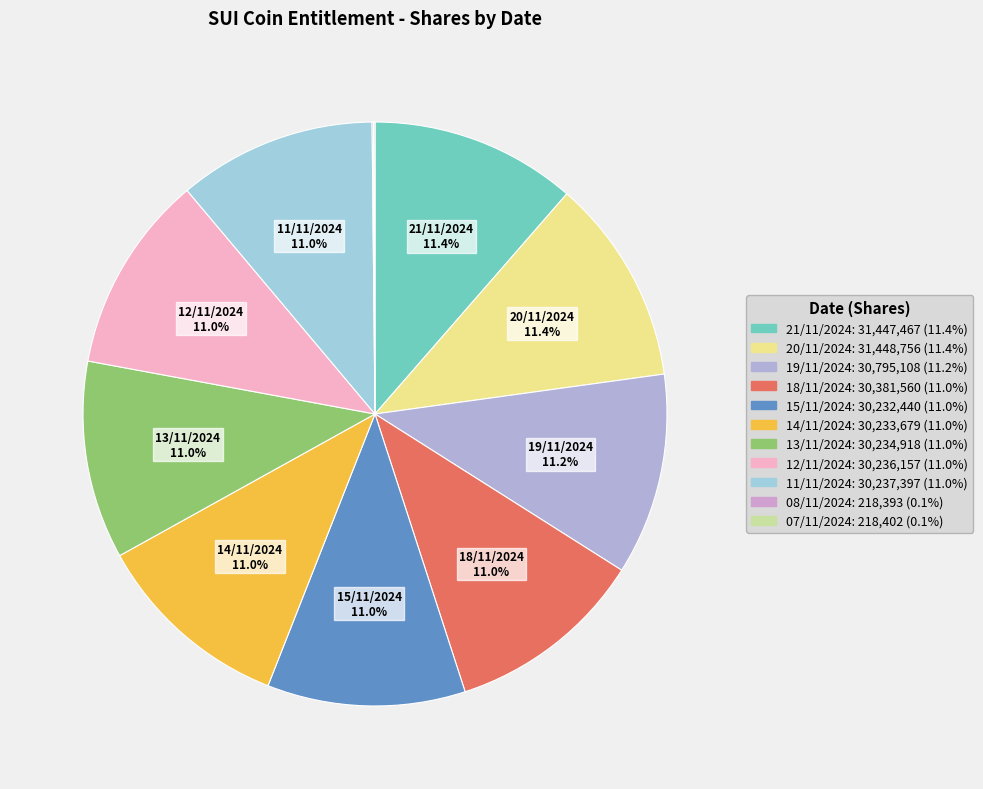

Which slice is the smallest?

08/11/2024